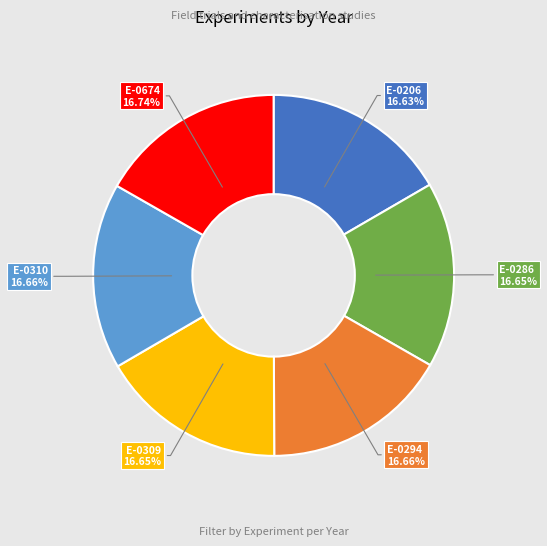

To the nearest percent, what percentage of the pie is E-0309?

17%